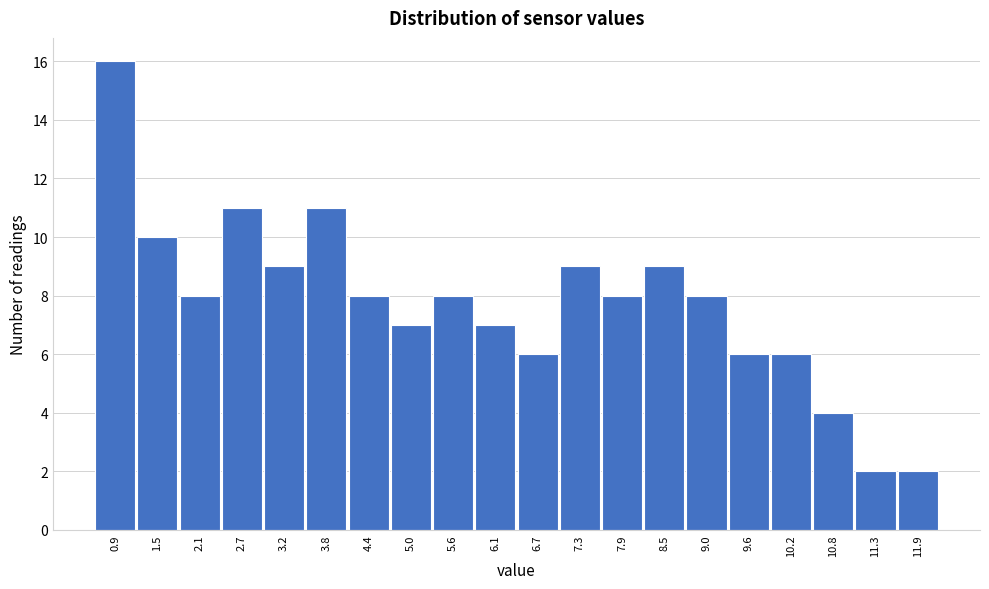

Reading left to right, what are all the values shown in this chart?

16	10	8	11	9	11	8	7	8	7	6	9	8	9	8	6	6	4	2	2